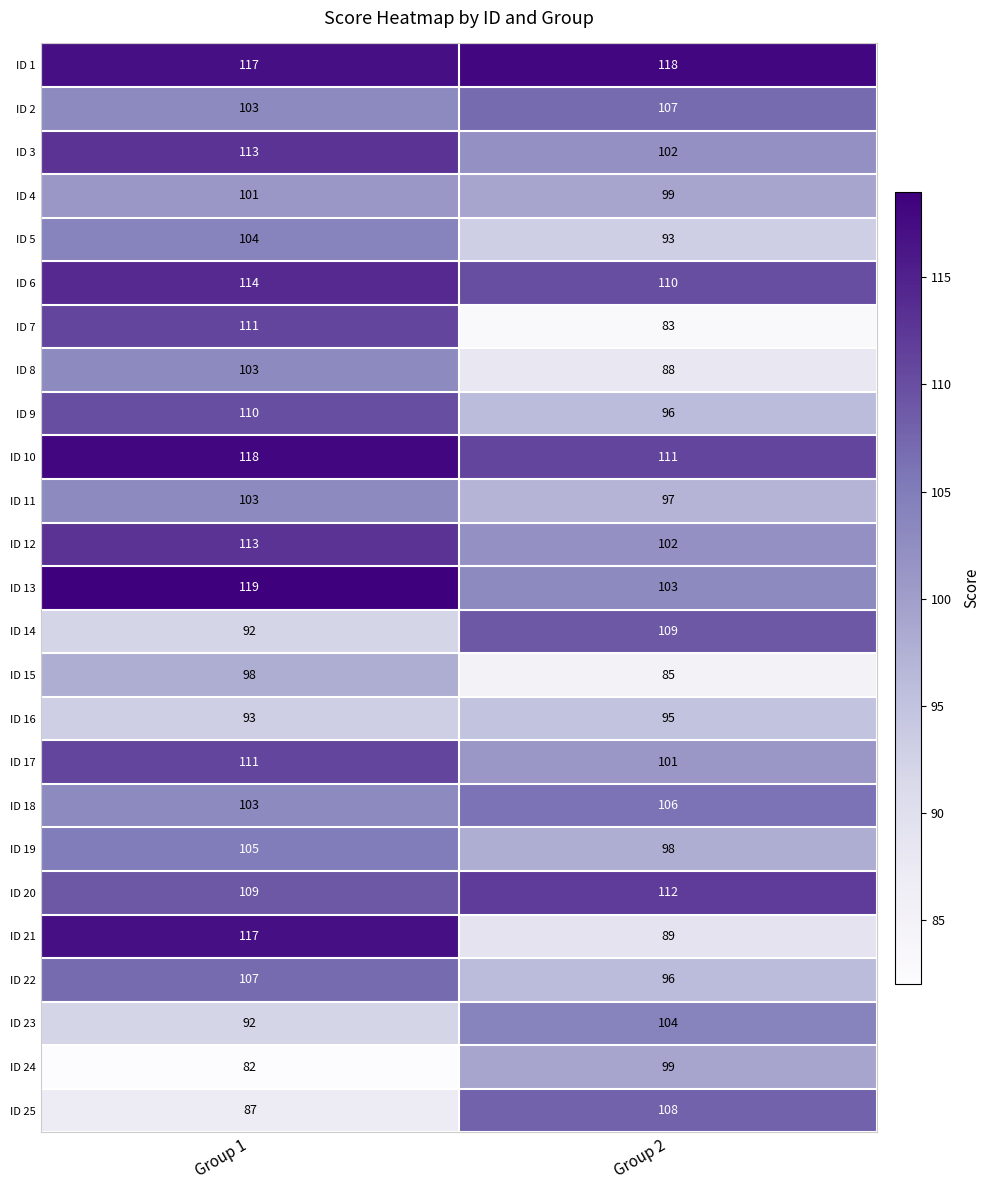

What is the minimum value shown in the chart?

82